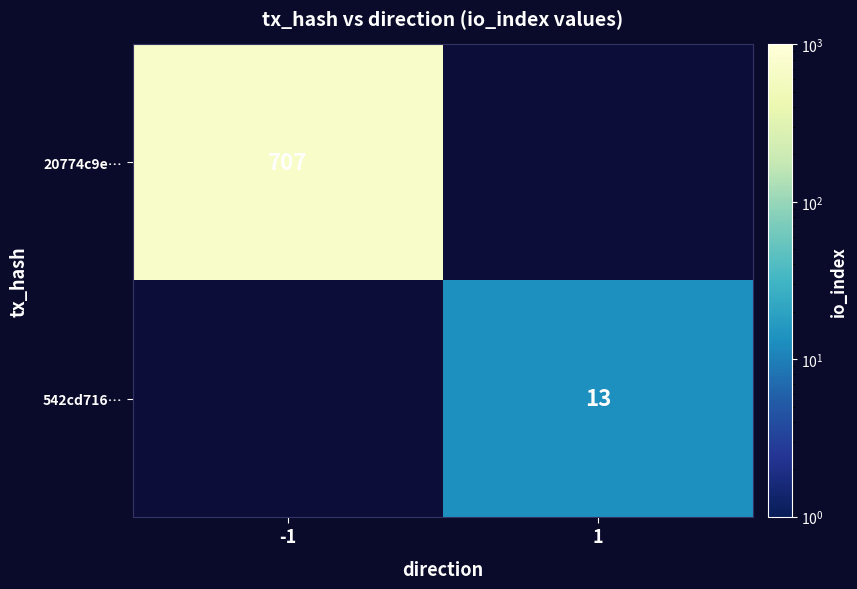

What is the smallest value displayed?

13.0